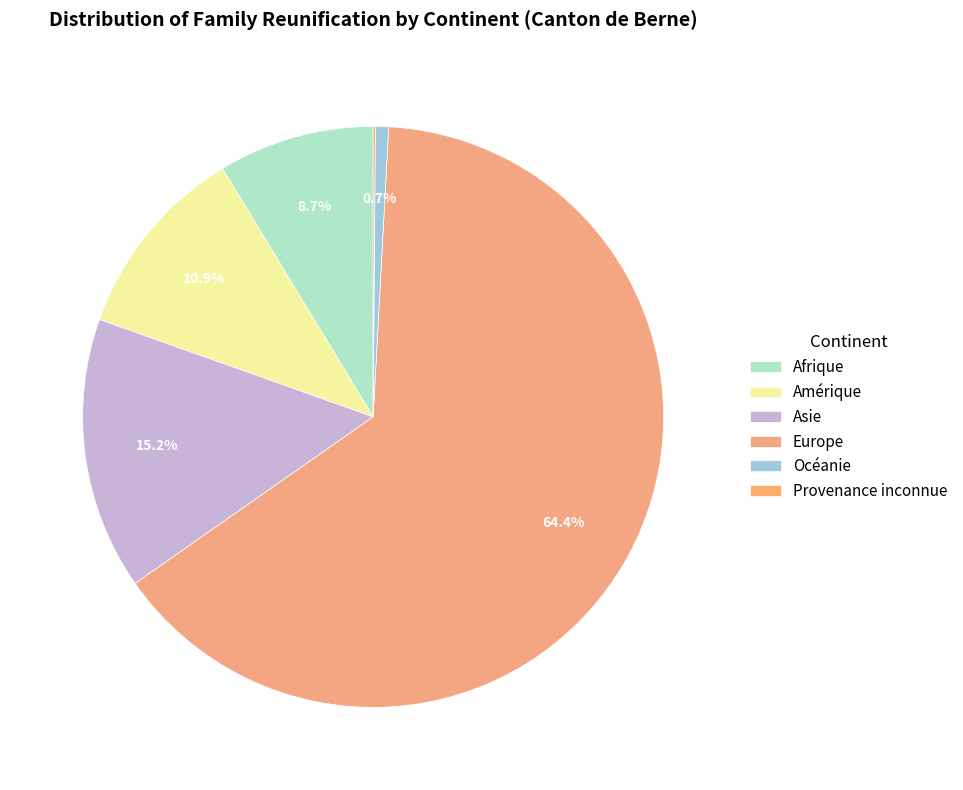

How many segments does this pie chart have?

6